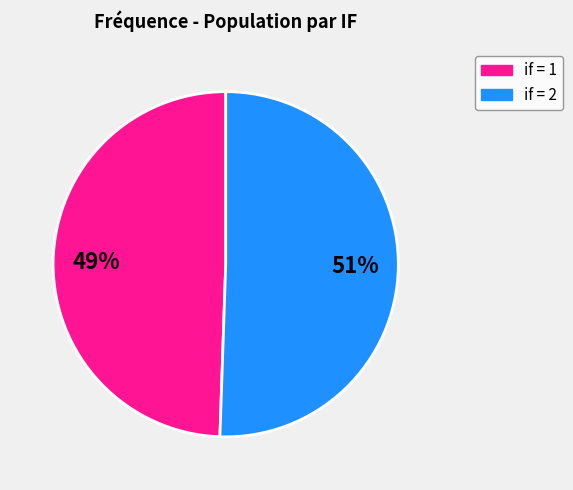

Does any single category account for the majority?

Yes